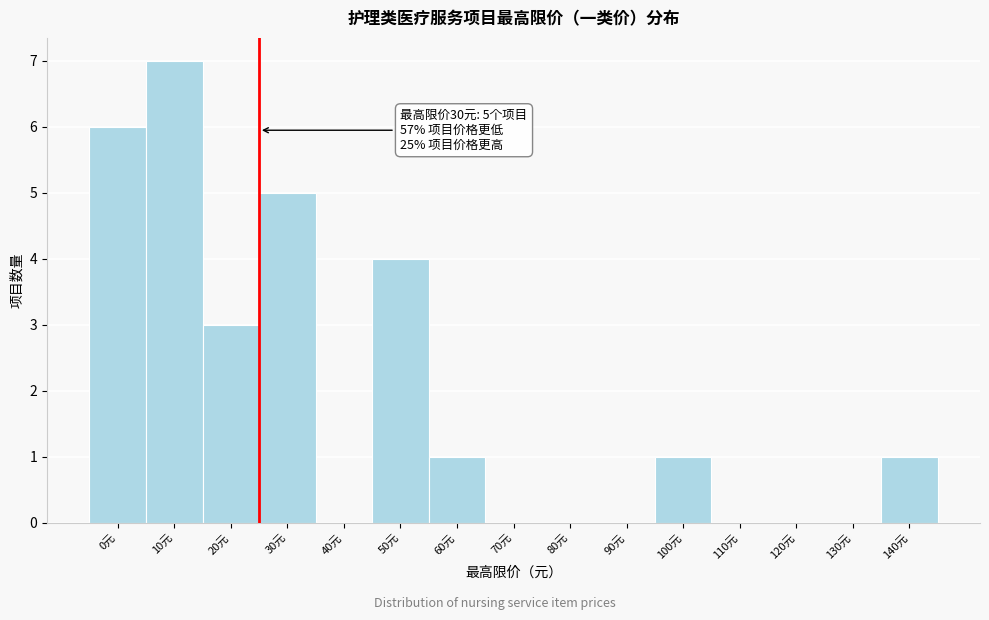

Reading left to right, extract all data points from this chart.

0元=6	10元=7	20元=3	30元=5	40元=0	50元=4	60元=1	70元=0	80元=0	90元=0	100元=1	110元=0	120元=0	130元=0	140元=1